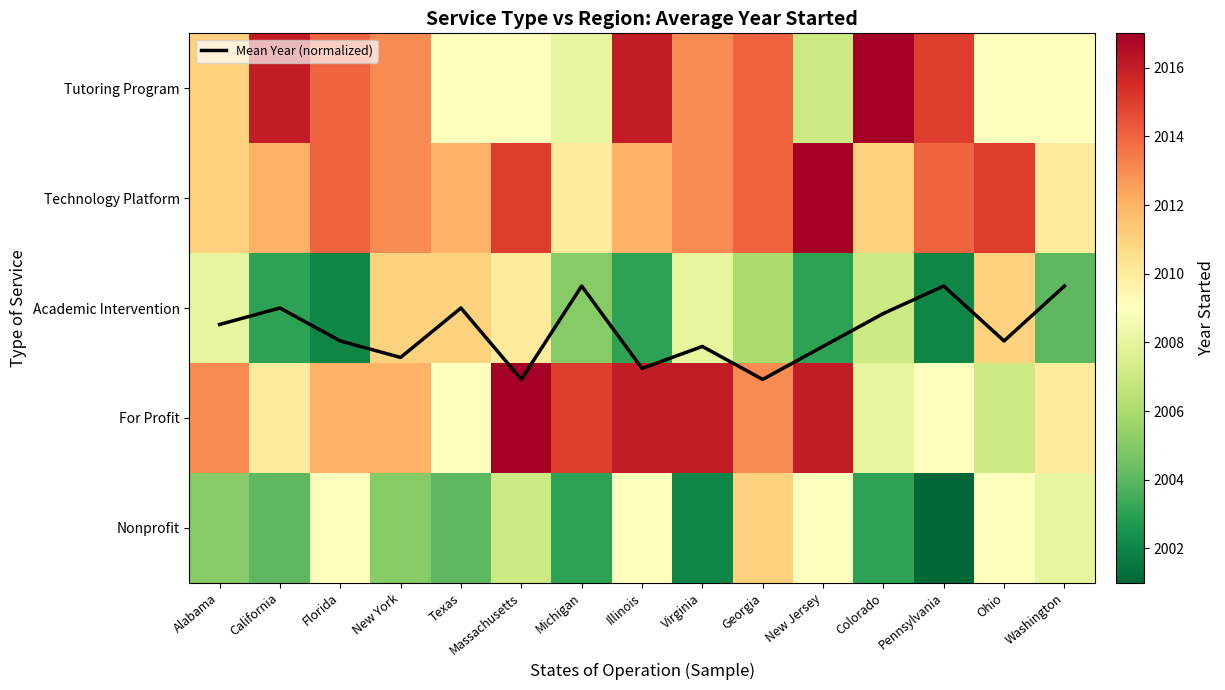

What is the minimum value shown in the chart?

1.8